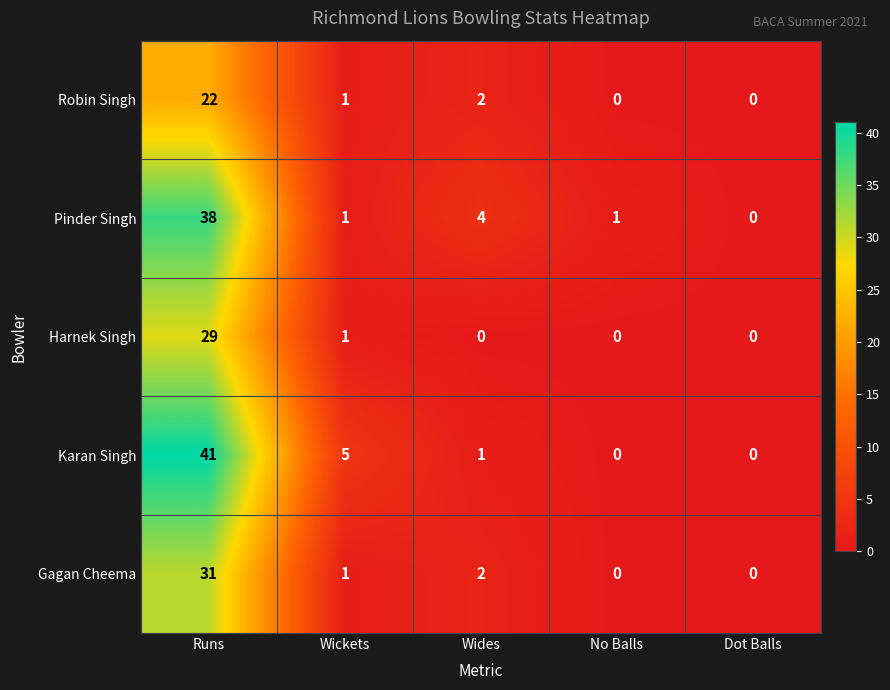

Which category has the highest value across all series?

Runs